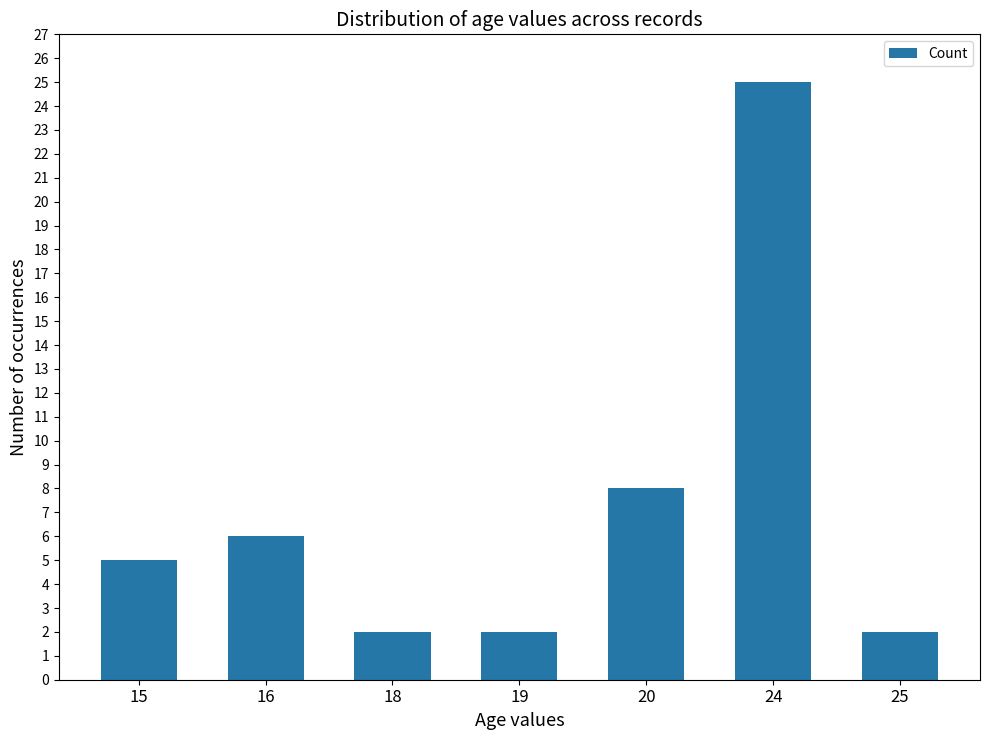

What is the change in value from 16 to 24?

+19